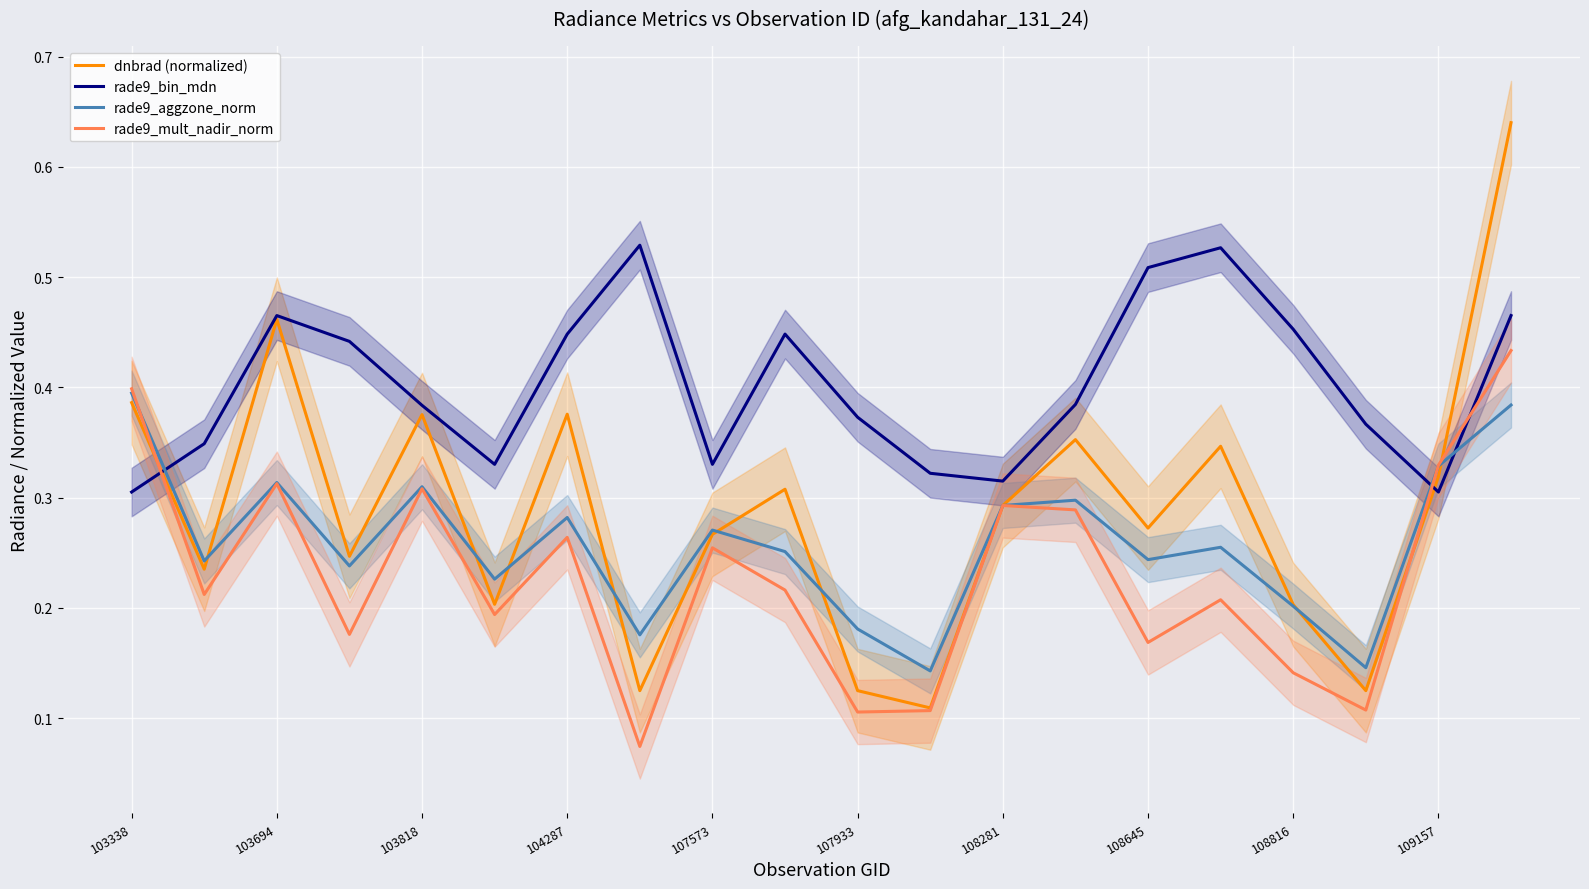

How many lines are shown in the chart?

4